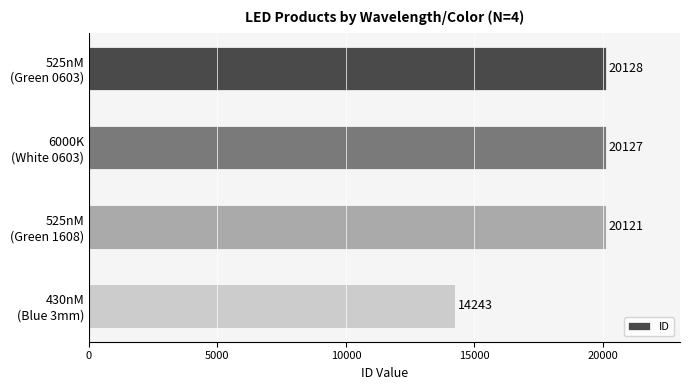

Rank the categories by value from highest to lowest.

525nM
(Green 0603), 6000K
(White 0603), 525nM
(Green 1608), 430nM
(Blue 3mm)